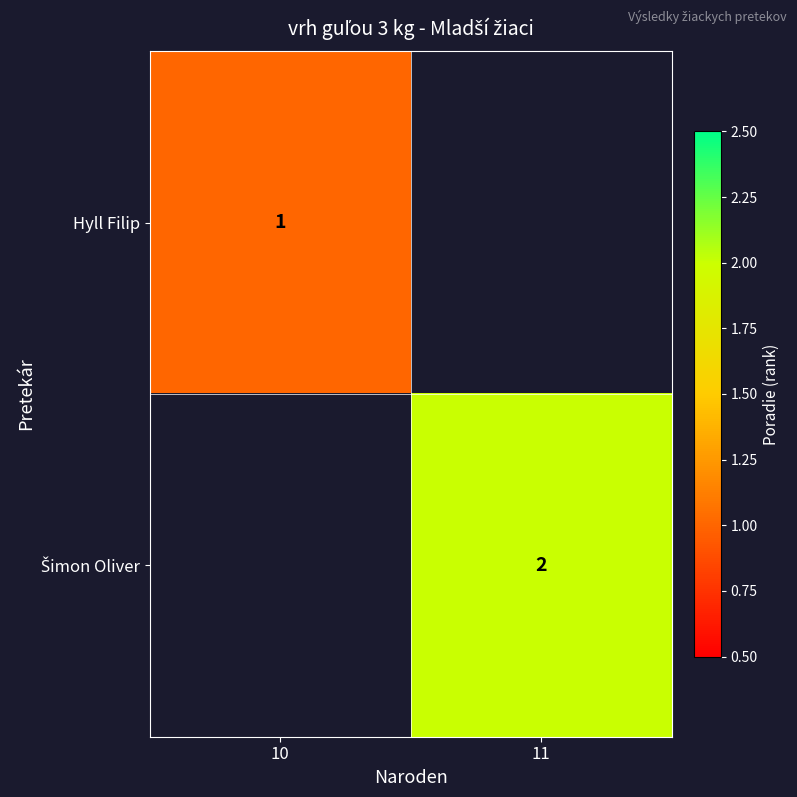

At how many categories does at least one series exceed 1?

1